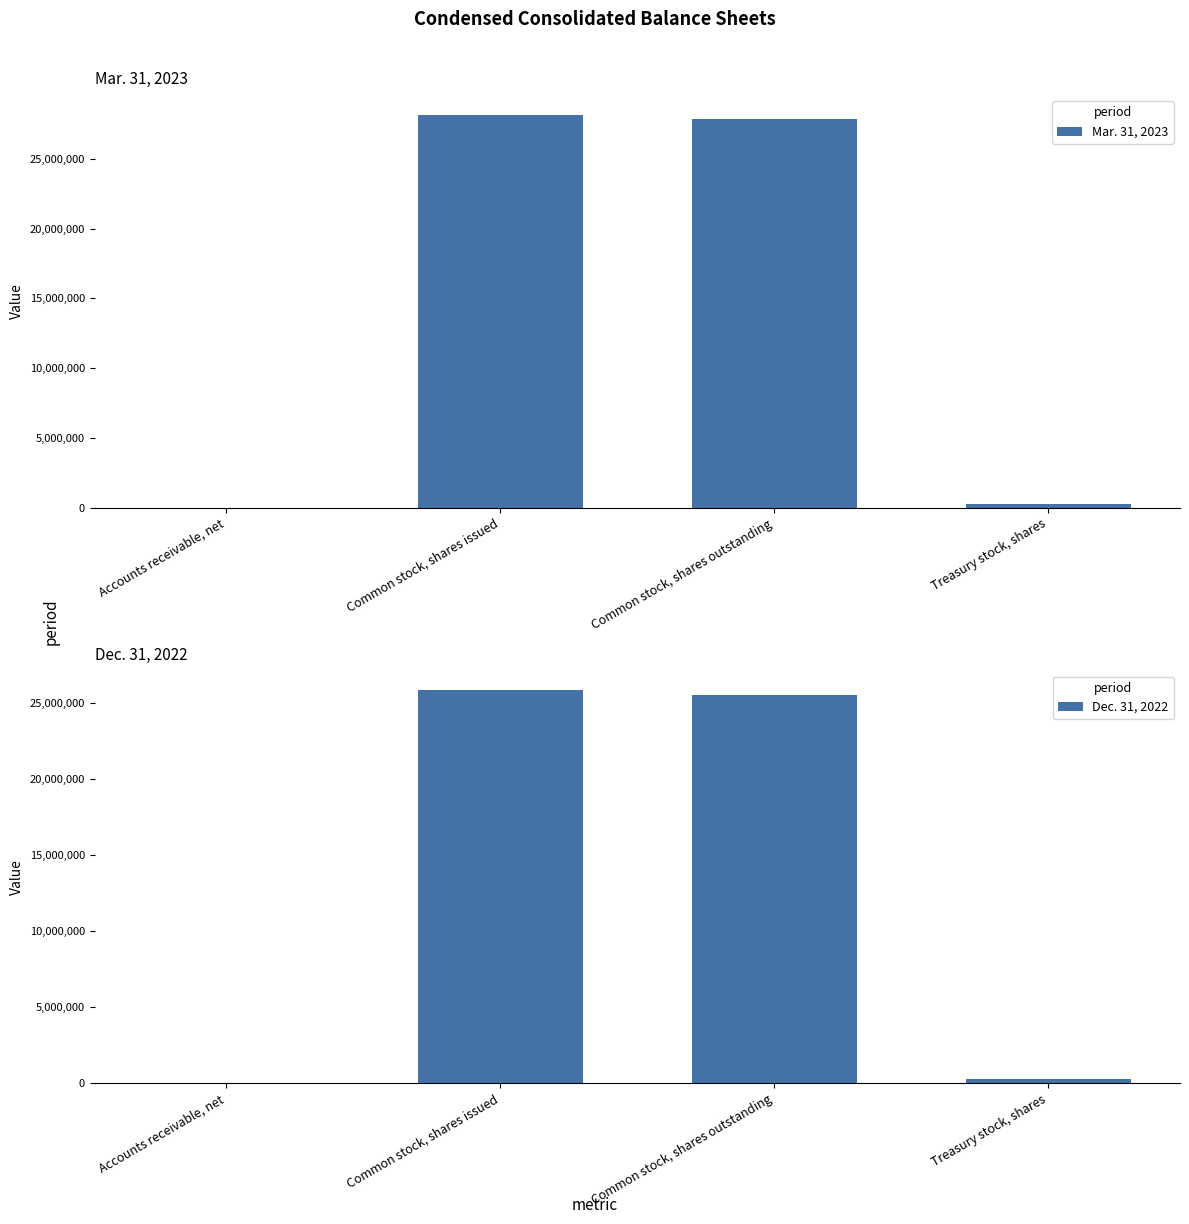

Rank the categories by Dec. 31, 2022 value from highest to lowest.

Common stock, shares issued, Common stock, shares outstanding, Treasury stock, shares, Accounts receivable, net